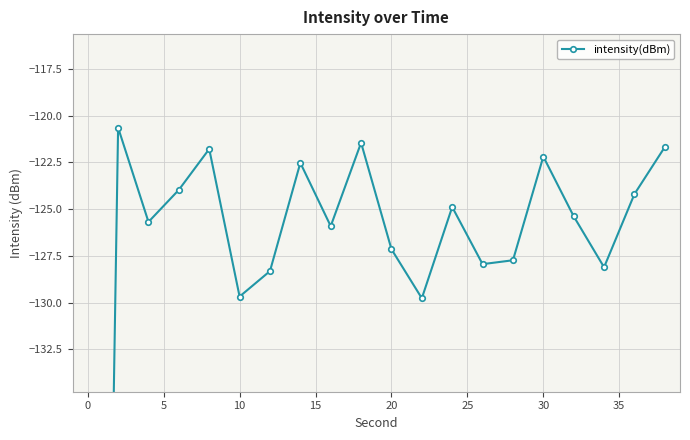

True or false: the data shows -184.5 at 0.

False